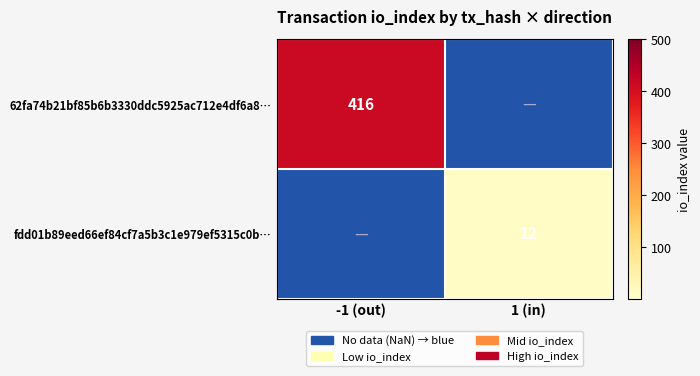

How many data points does each series have?

2